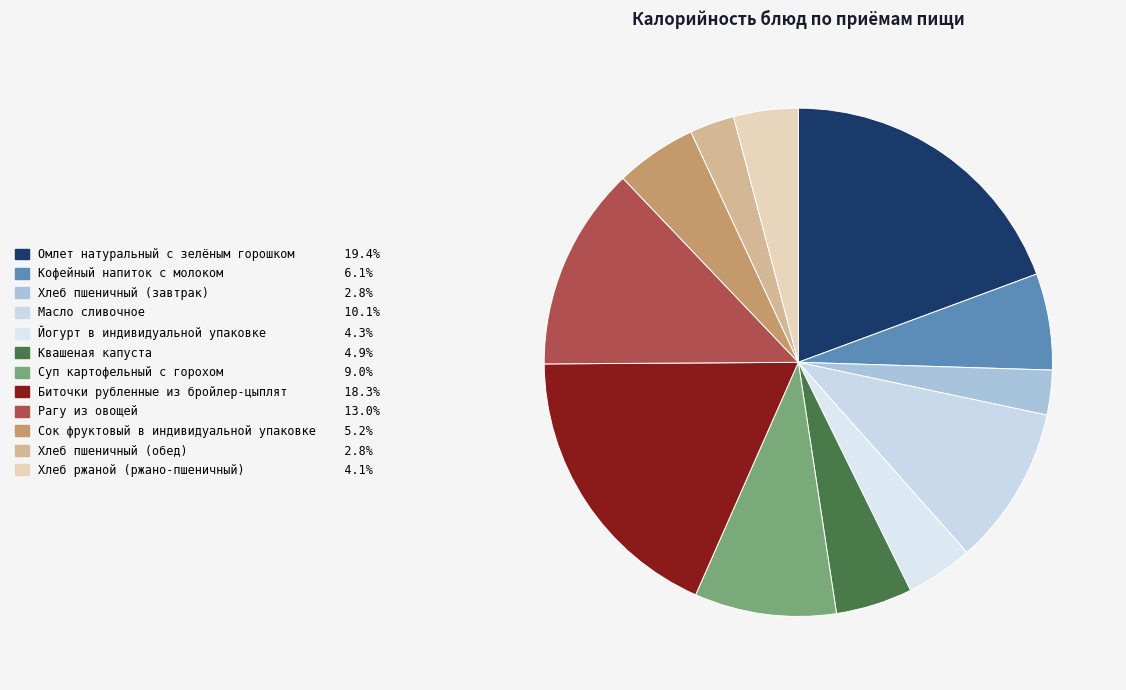

Is Хлеб ржаной (ржано-пшеничный) the majority of the pie?

No